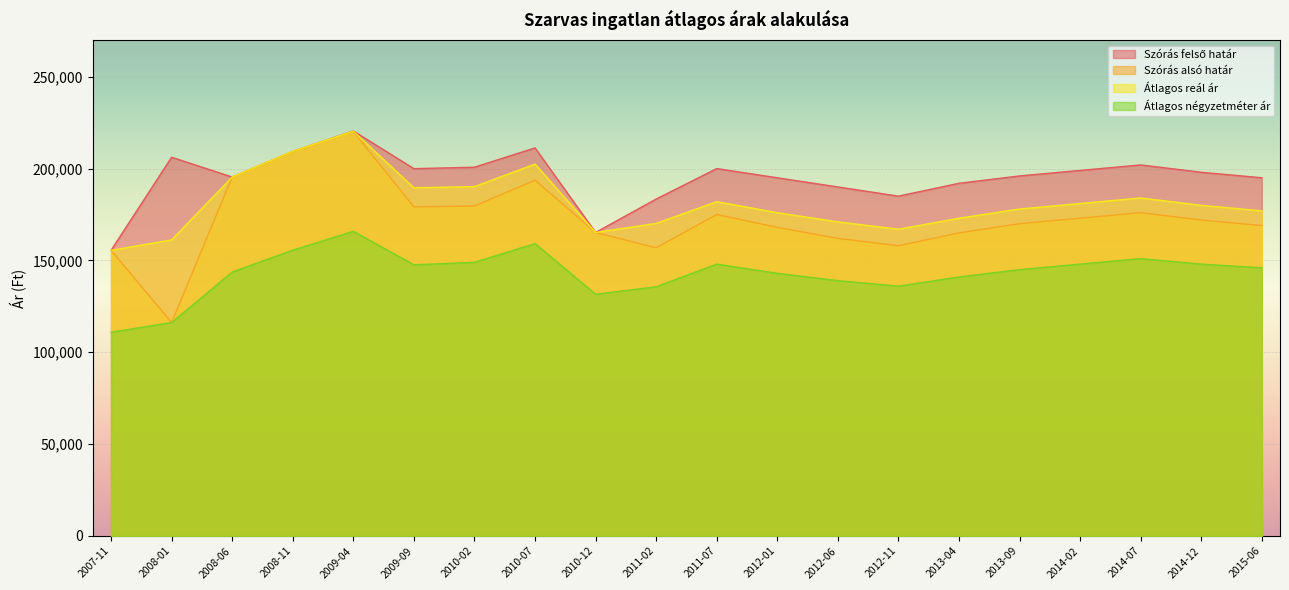

What is the difference between the highest and lowest values at 2012-01?

52000